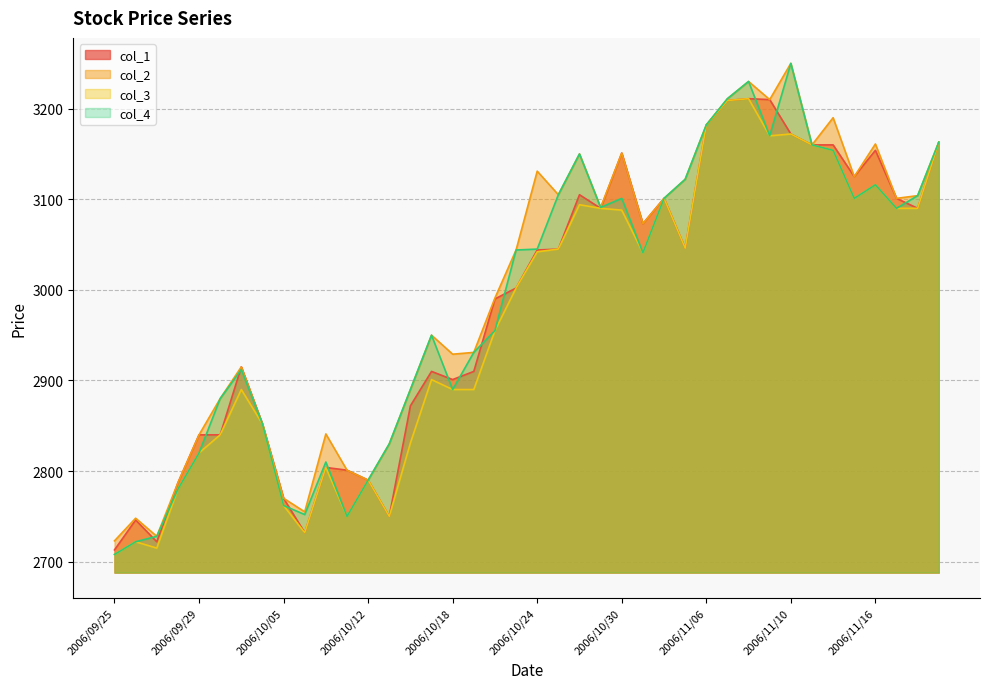

Rank the series at 2006/09/28 from lowest to highest value.

col_3, col_4, col_1, col_2